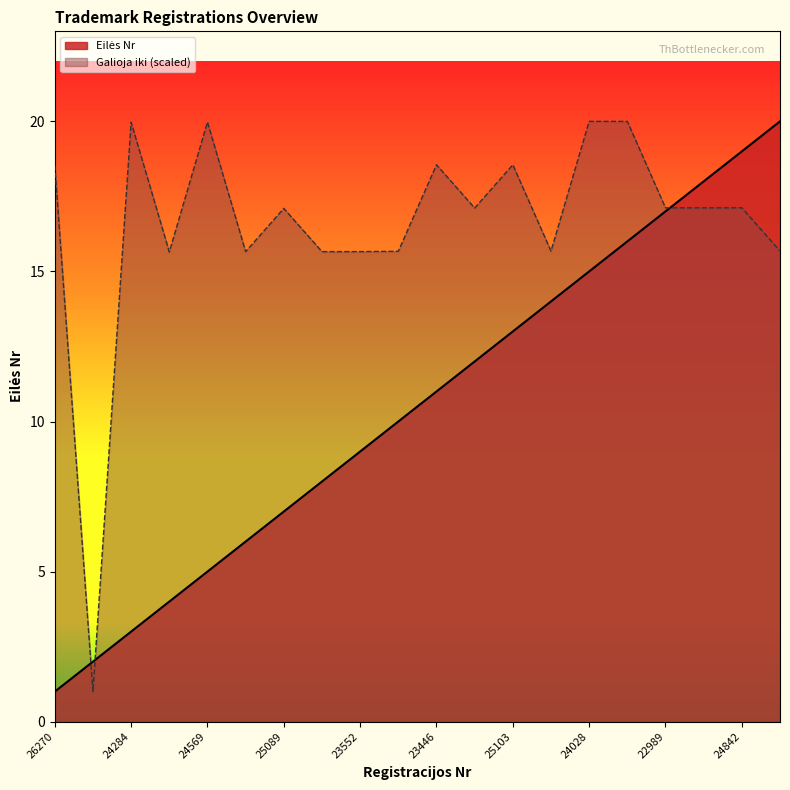

How many distinct data groups are displayed?

2